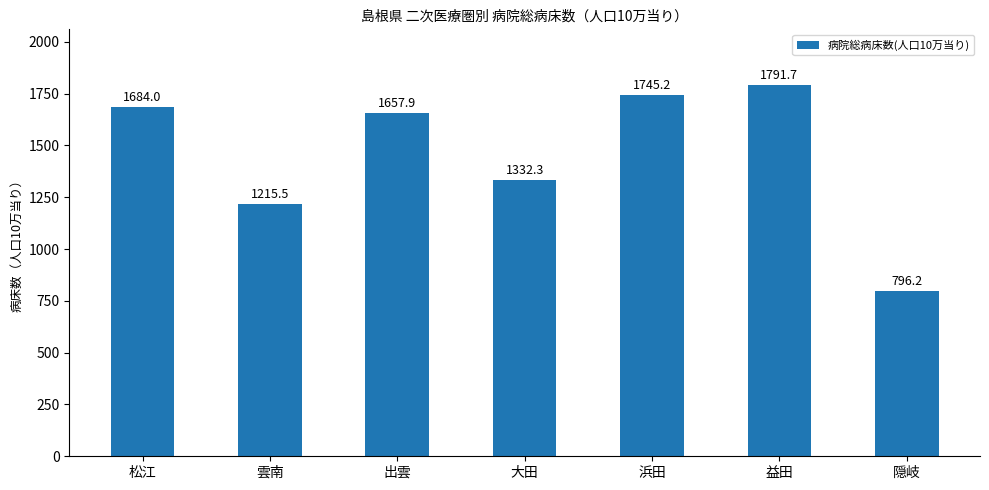

What is the ratio of the value at 雲南 to the value at 隠岐?

1.5